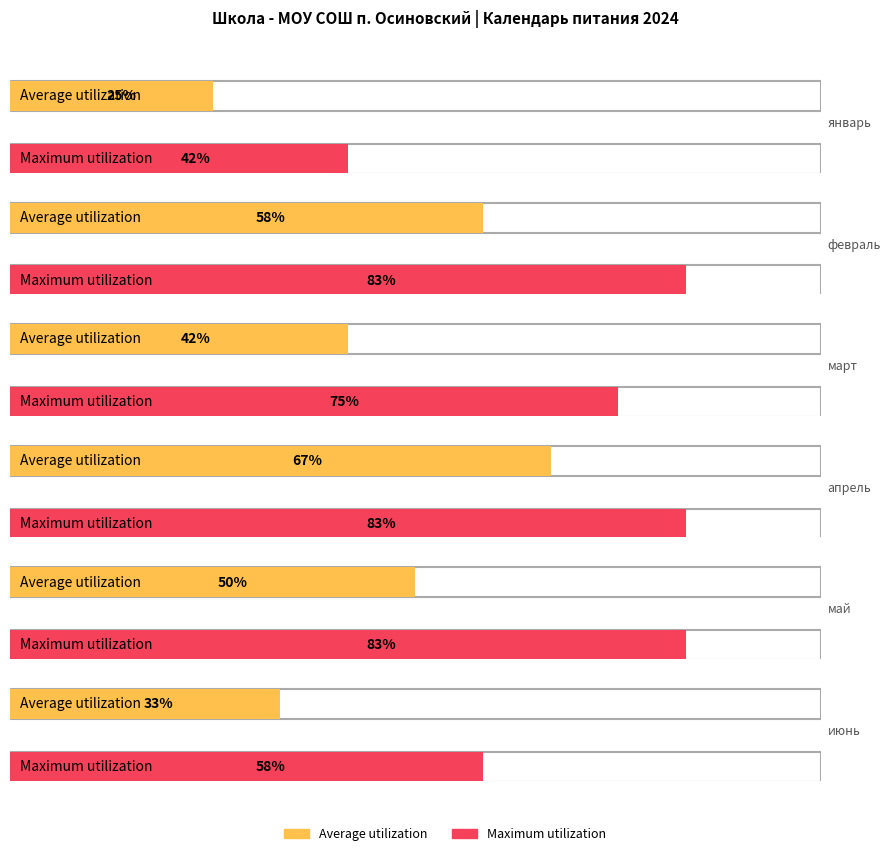

Which series changed the most between май and июнь?

Maximum utilization